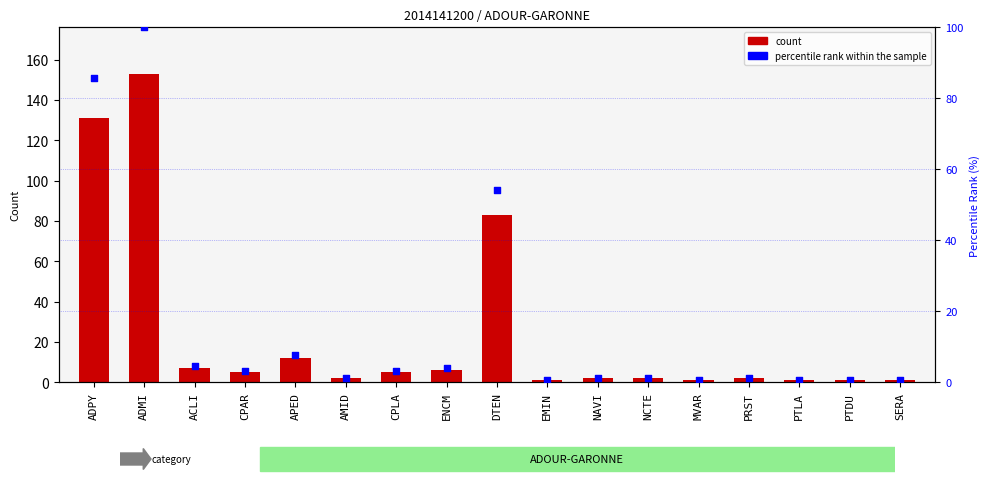

Which series reaches the maximum Y coordinate?

count